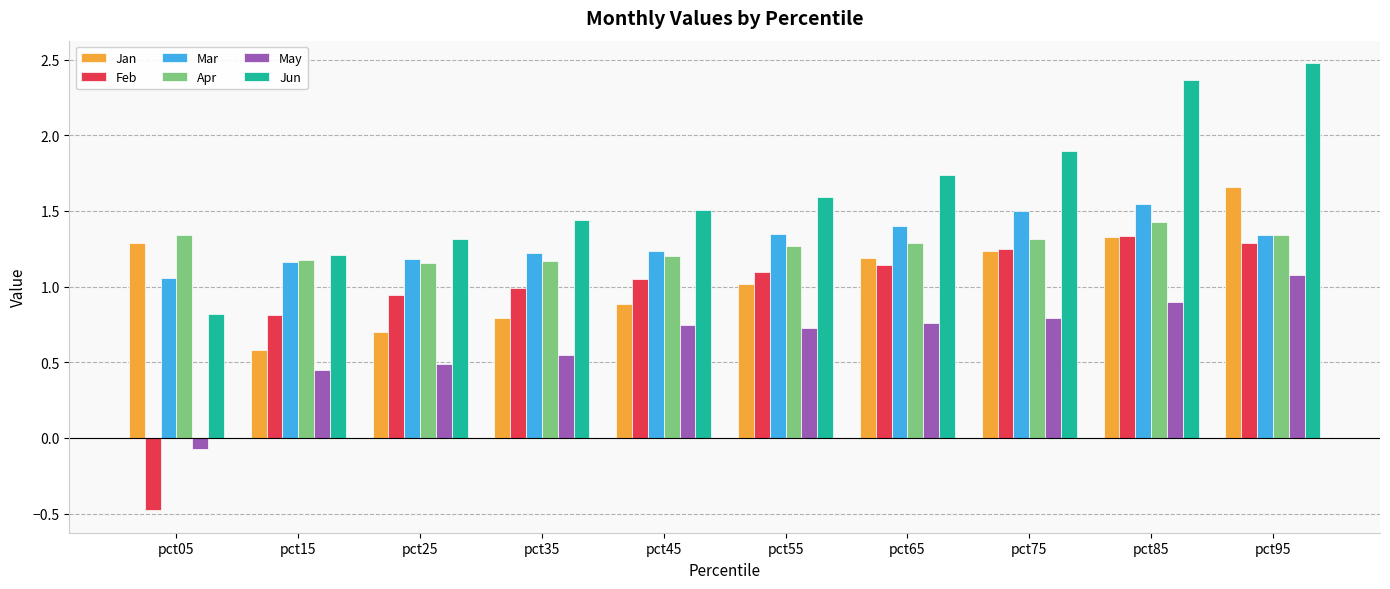

What is the minimum value for Feb?

-0.5